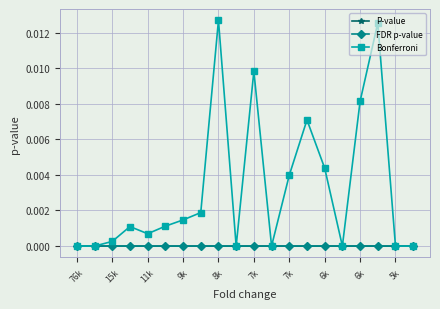

Which series has the largest total across all categories?

Bonferroni